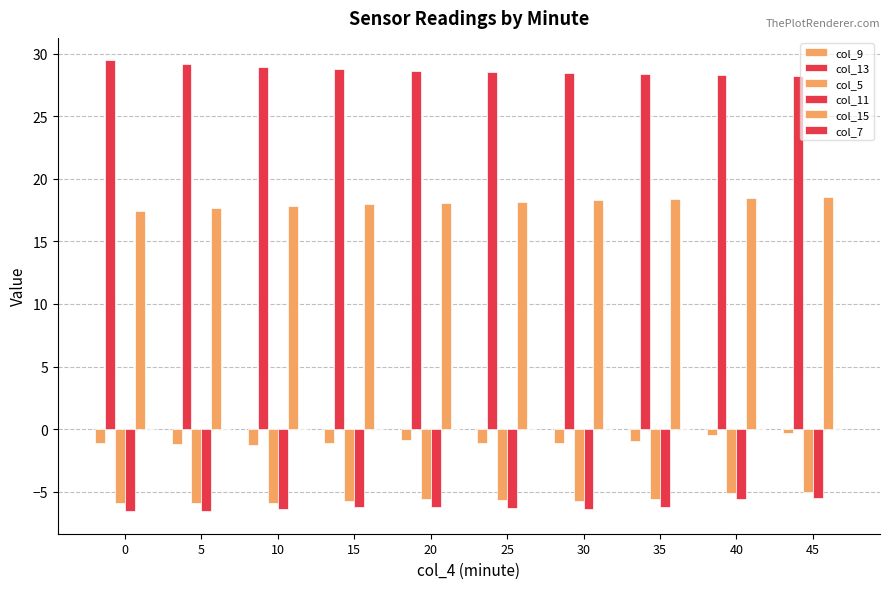

Count the number of categories in the chart.

10